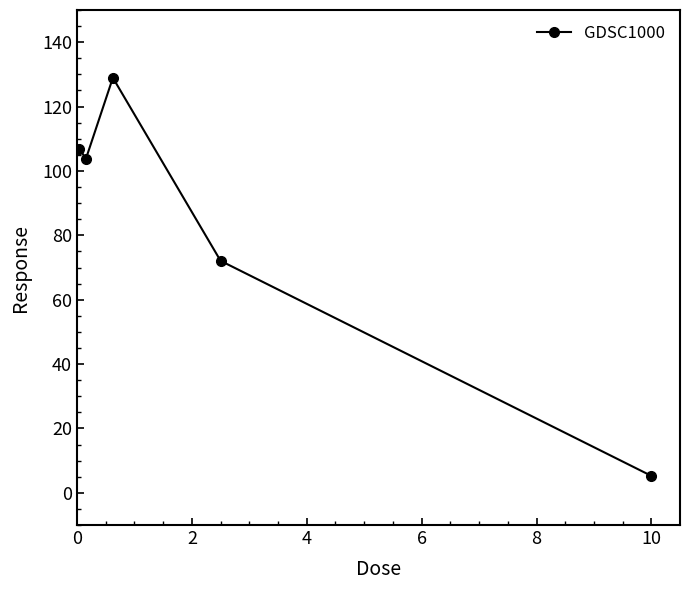

What is the difference between the maximum and second lowest values?

56.9